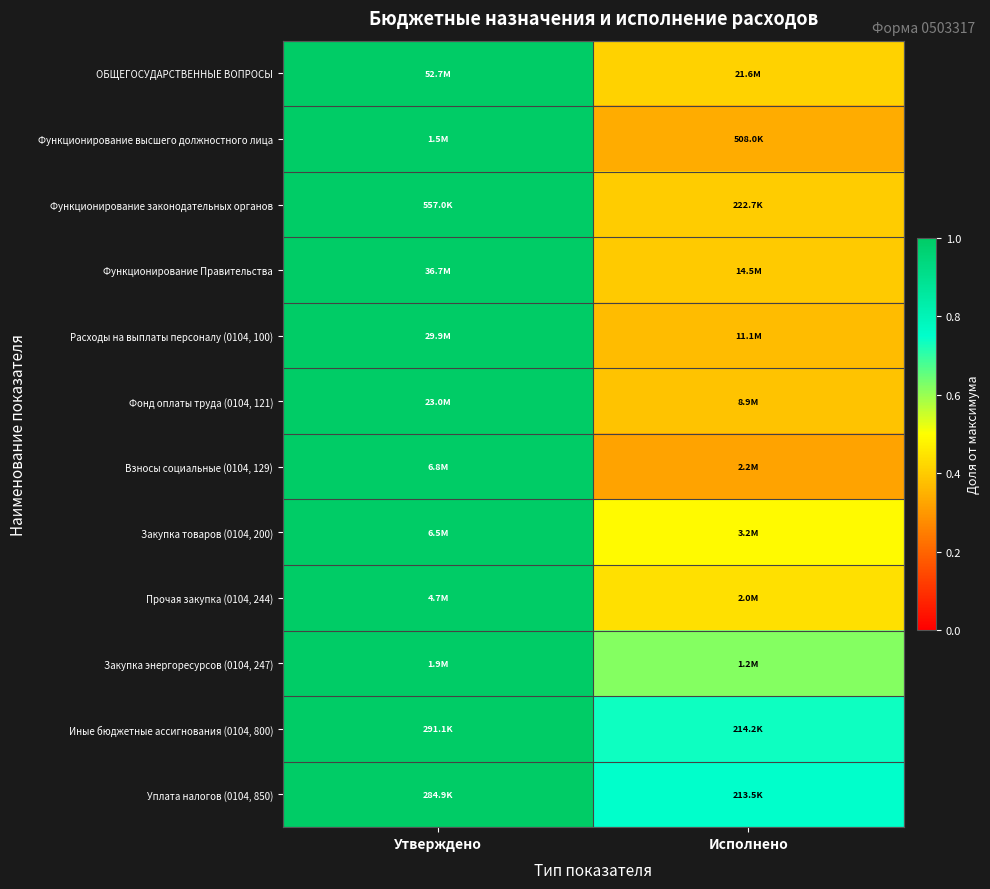

At how many categories does at least one series exceed 0?

2